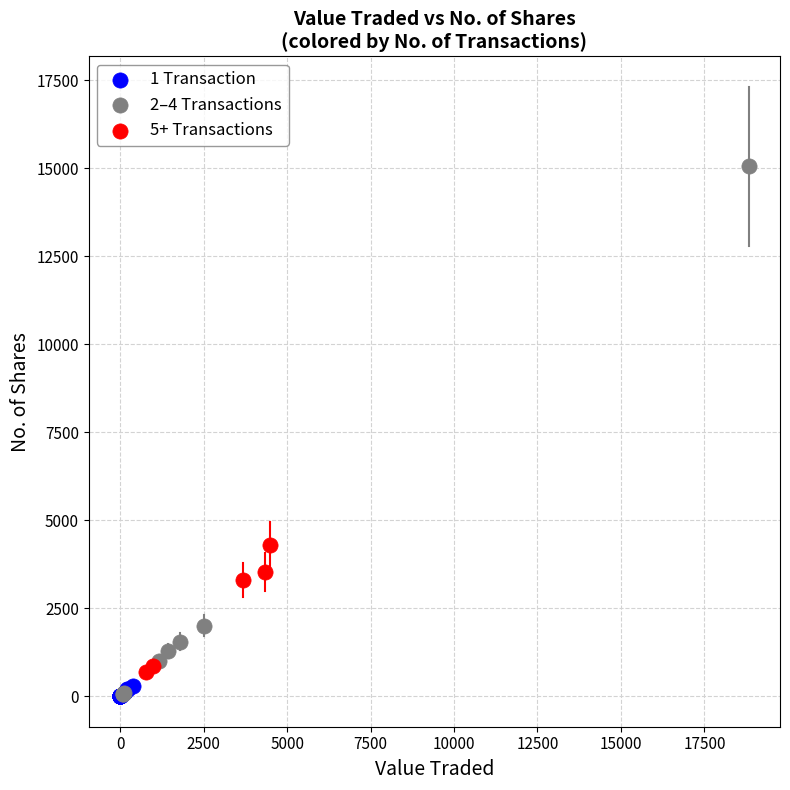

Which series has the largest Y range (max minus min)?

2–4 Transactions